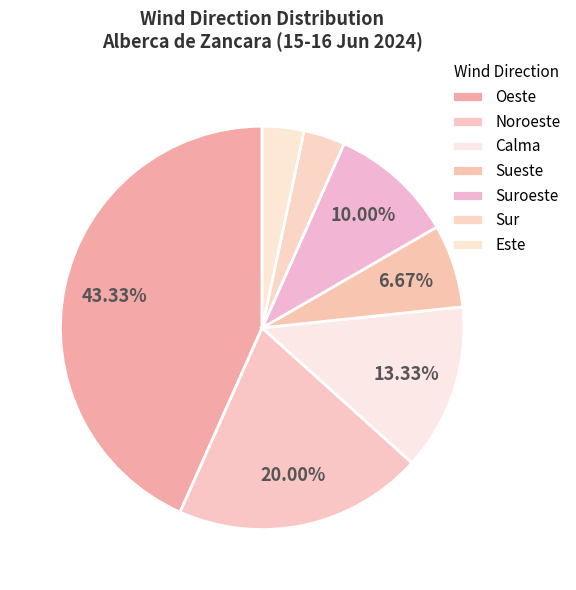

What is the change in value from Noroeste to Suroeste?

-3